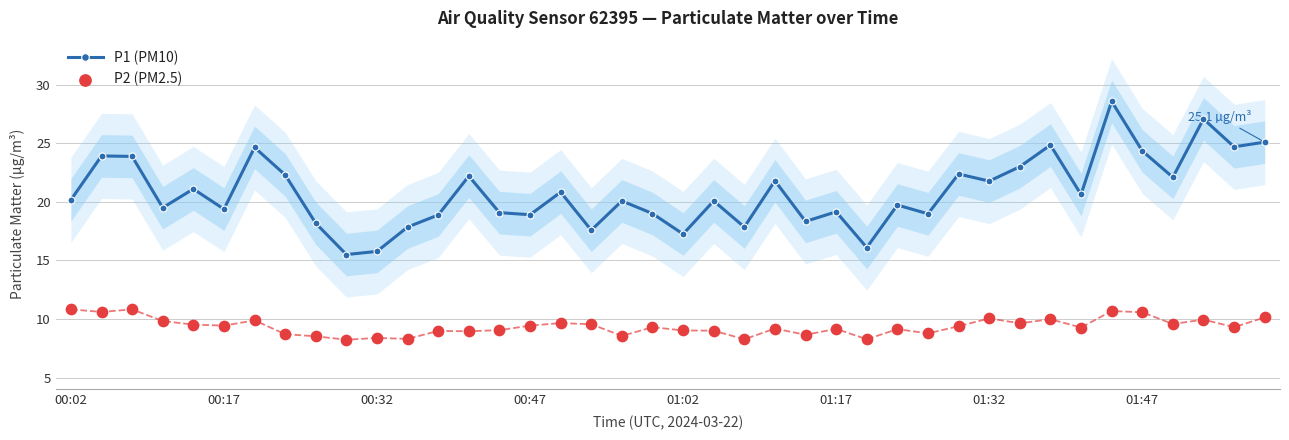

What is the total value across all series at 31?

32.6